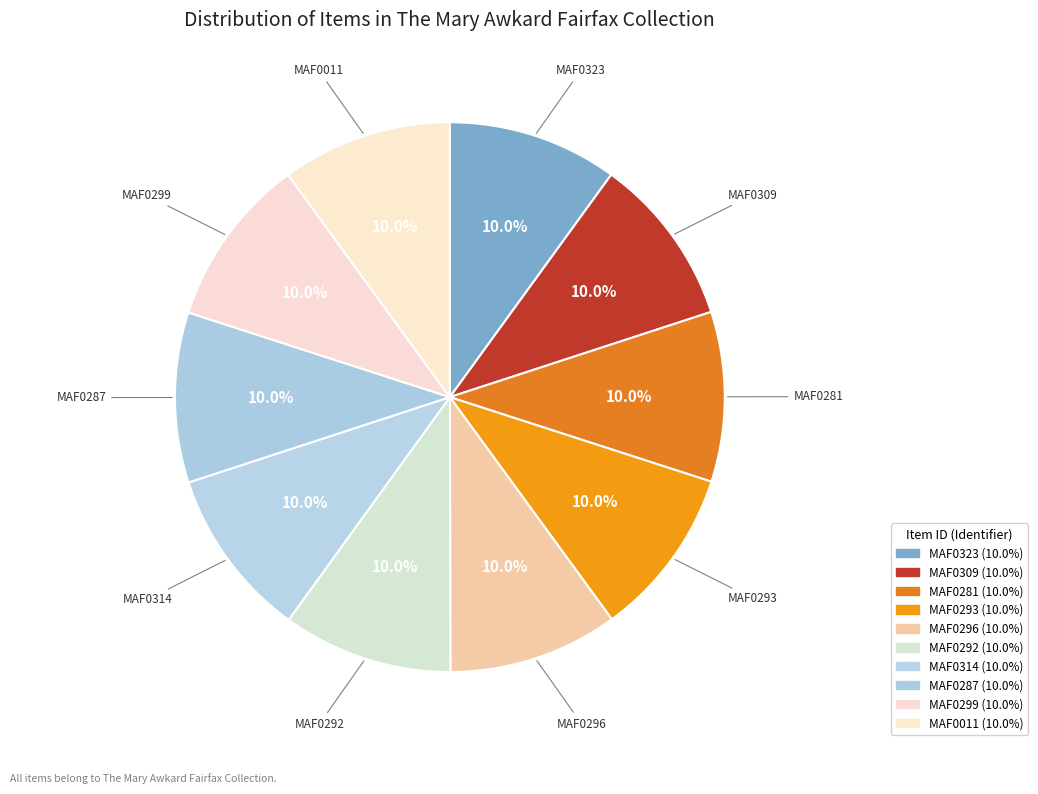

How many segments does this pie chart have?

10